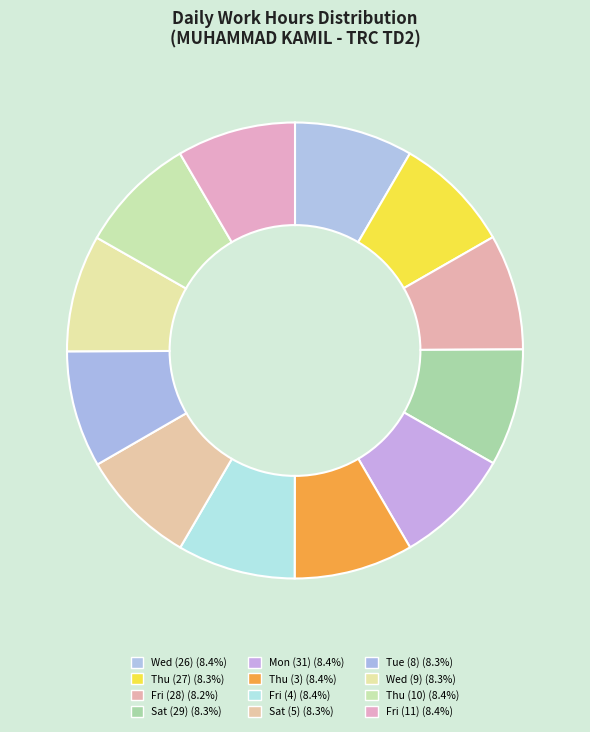

Count the number of slices in the pie.

12